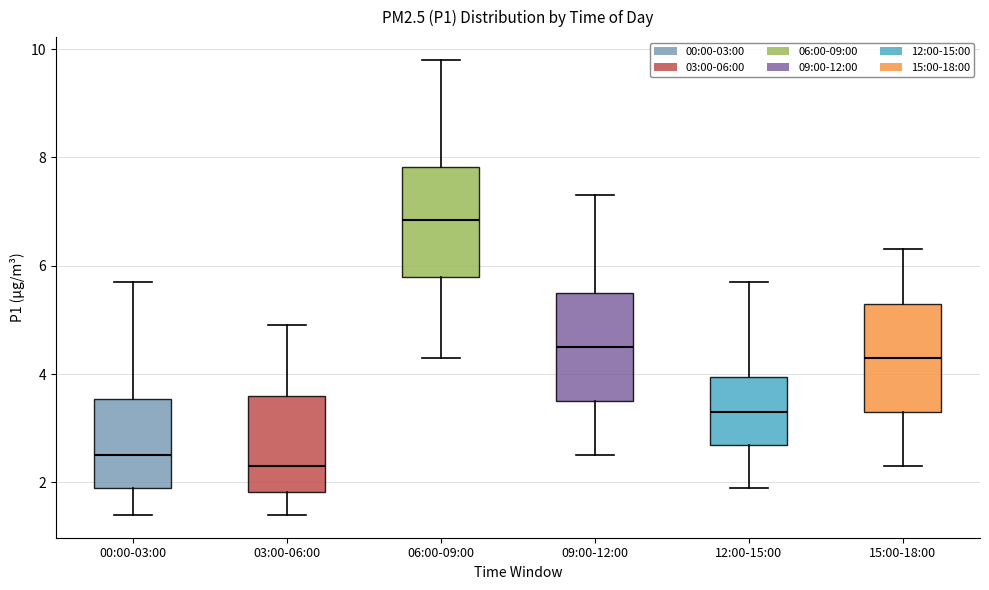

Where does the upper whisker of the box for 06:00-09:00 end on the y-axis? The values are not printed on the chart, so give them approximately, as read against the axis.

9.8